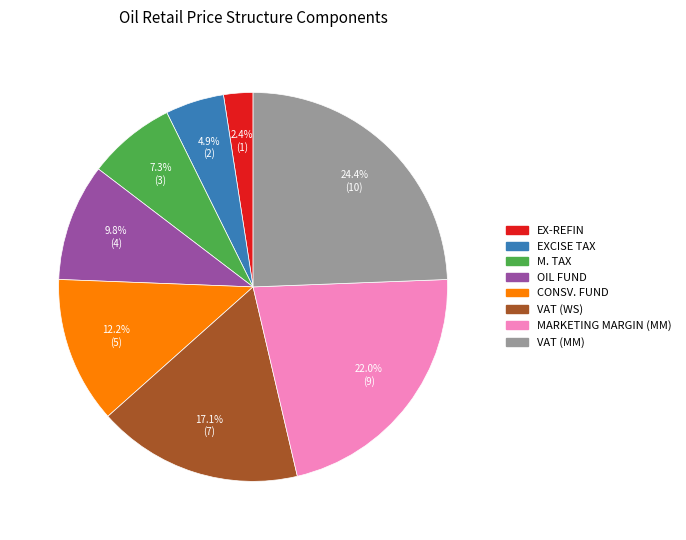

How many segments does this pie chart have?

8